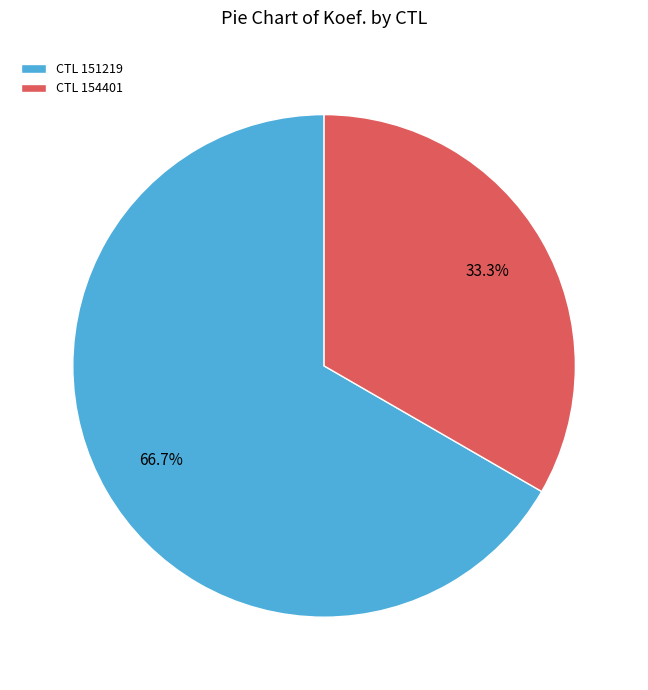

How much of the chart is everything except CTL 154401?

66.7%